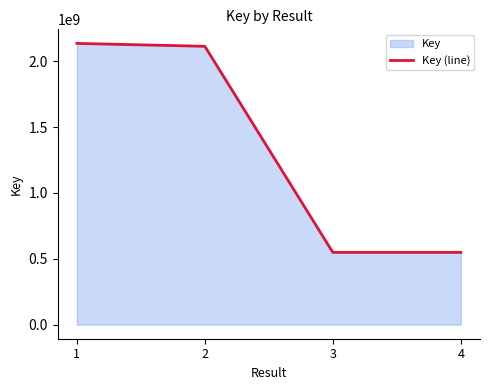

What is the difference between the maximum and minimum values?

1587124418